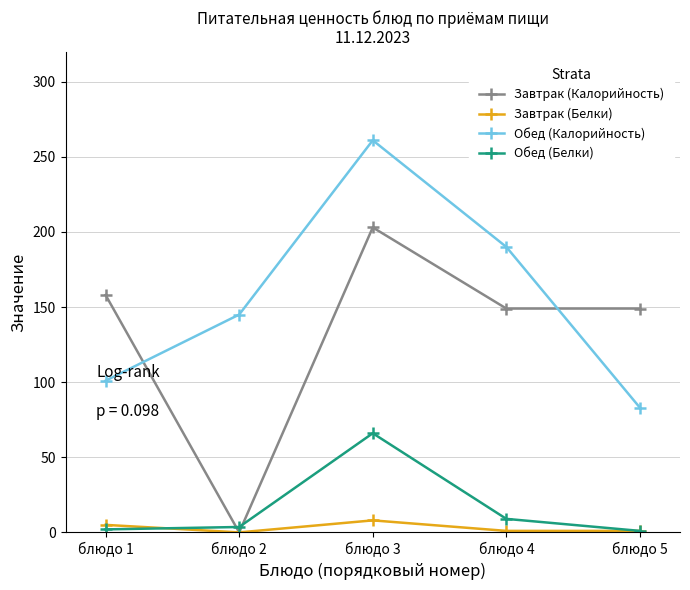

What is the value of the Завтрак (Калорийность) point at the 4th from the left?

149.0